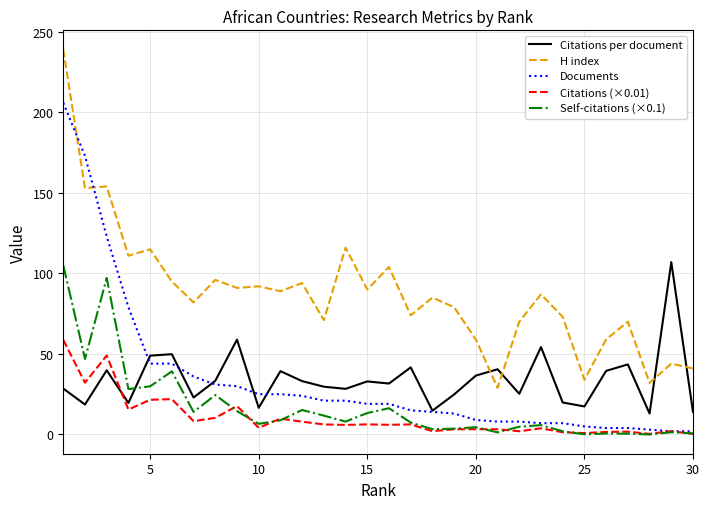

What is the highest value of the Citations (×0.01) series?

58.7